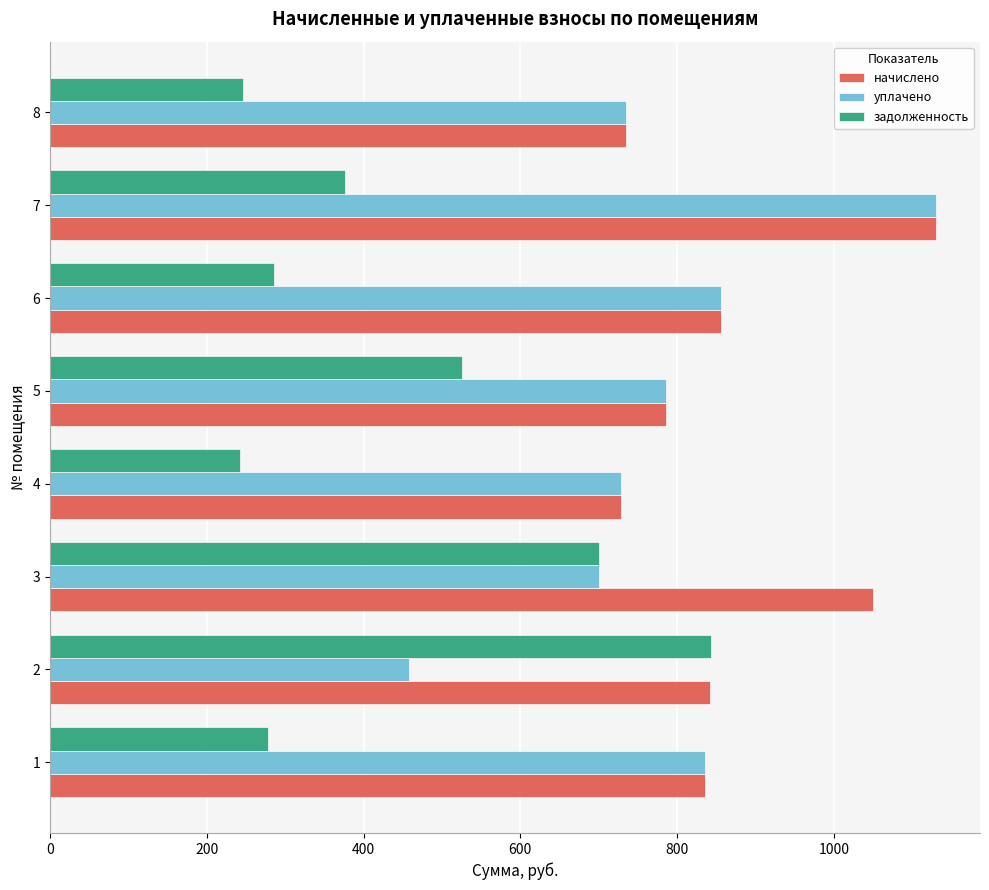

Between 4 and 5, which series saw the biggest shift?

задолженность